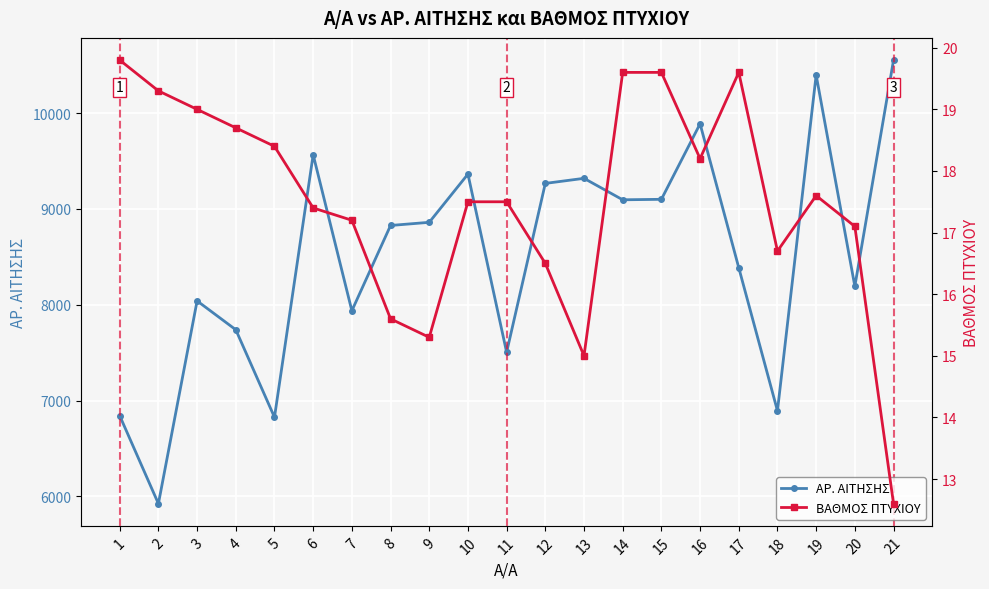

The value of ΑΡ. ΑΙΤΗΣΗΣ at 21 is 10554.0. True or false?

True